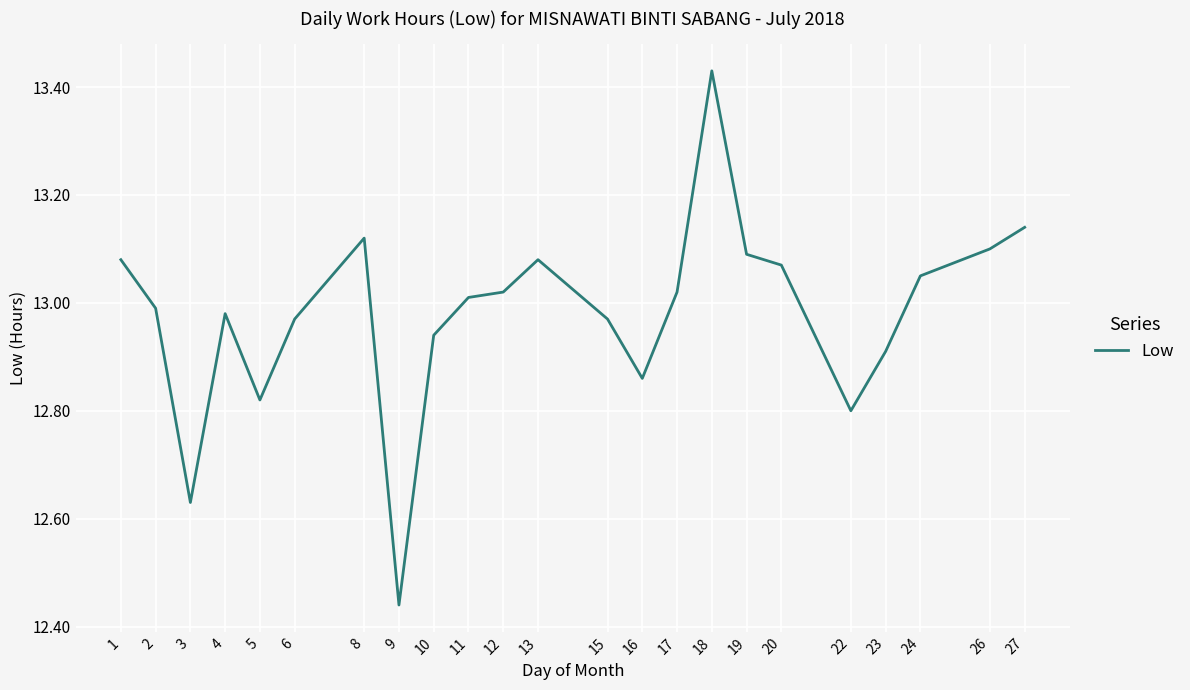

True or false: the data shows 4.3 at 26.

False